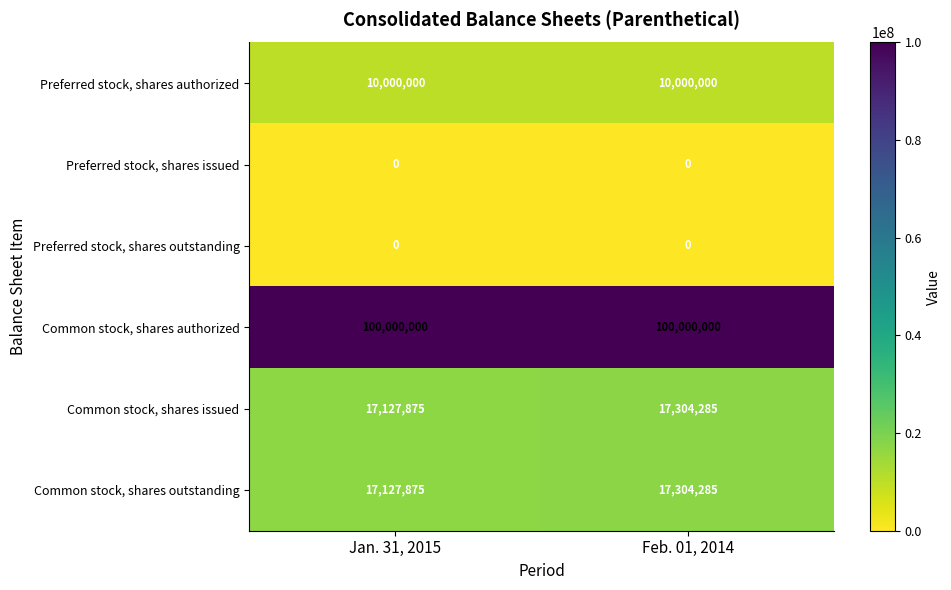

Reading right to left, list all the values displayed in this chart.

Preferred stock, shares authorized: 10000000	10000000
Preferred stock, shares issued: 0	0
Preferred stock, shares outstanding: 0	0
Common stock, shares authorized: 100000000	100000000
Common stock, shares issued: 17304285	17127875
Common stock, shares outstanding: 17304285	17127875